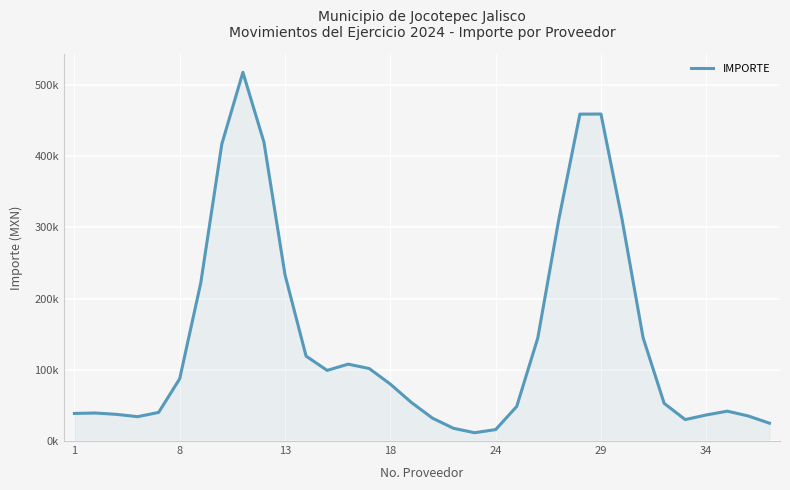

Is this an area chart (filled region under the line)?

Yes